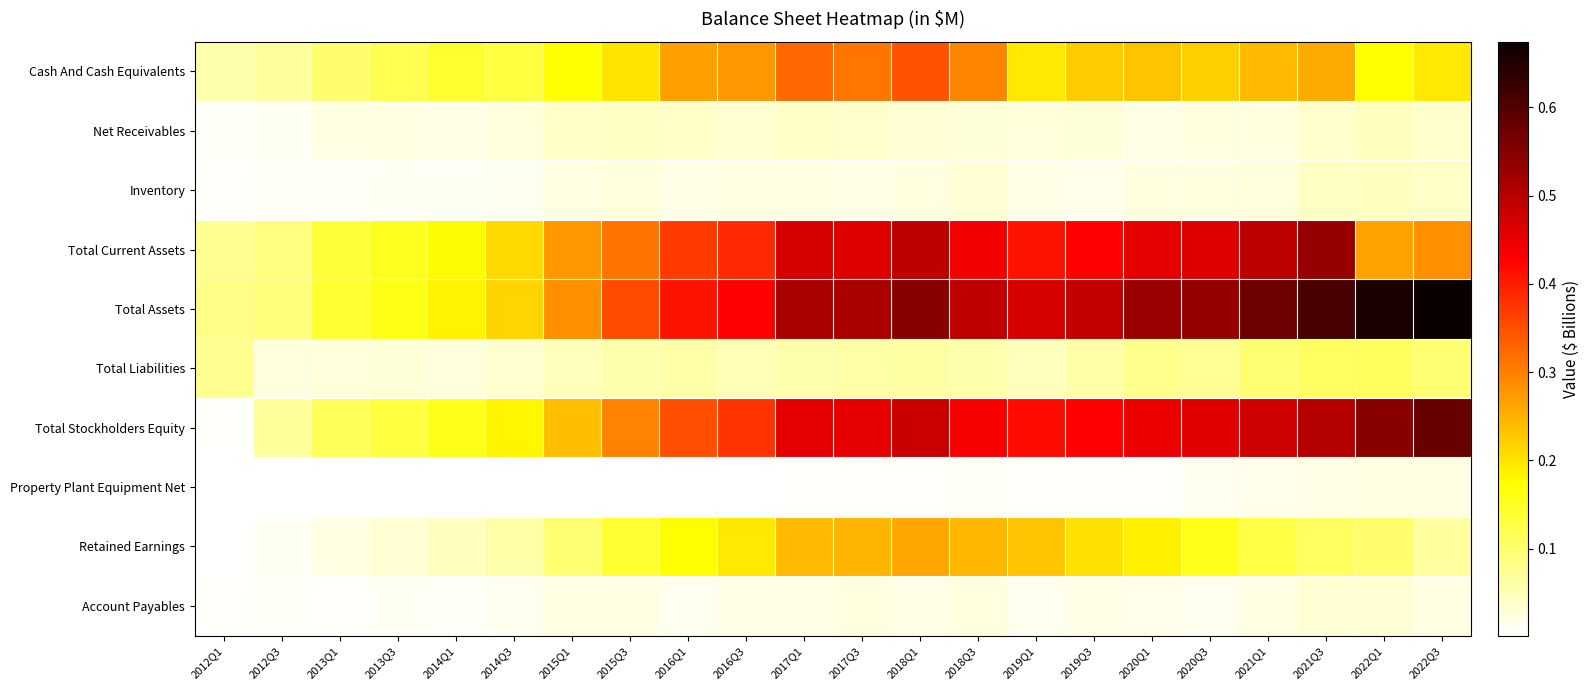

Reading left to right, list all the values displayed in this chart.

Cash And Cash Equivalents: 2012Q1=0.1	2012Q3=0.1	2013Q1=0.1	2013Q3=0.1	2014Q1=0.1	2014Q3=0.1	2015Q1=0.2	2015Q3=0.2	2016Q1=0.3	2016Q3=0.3	2017Q1=0.3	2017Q3=0.3	2018Q1=0.3	2018Q3=0.3	2019Q1=0.2	2019Q3=0.2	2020Q1=0.2	2020Q3=0.2	2021Q1=0.2	2021Q3=0.3	2022Q1=0.2	2022Q3=0.2
Net Receivables: 2012Q1=0.0	2012Q3=0.0	2013Q1=0.0	2013Q3=0.0	2014Q1=0.0	2014Q3=0.0	2015Q1=0.0	2015Q3=0.0	2016Q1=0.0	2016Q3=0.0	2017Q1=0.0	2017Q3=0.0	2018Q1=0.0	2018Q3=0.0	2019Q1=0.0	2019Q3=0.0	2020Q1=0.0	2020Q3=0.0	2021Q1=0.0	2021Q3=0.0	2022Q1=0.0	2022Q3=0.0
Inventory: 2012Q1=0.0	2012Q3=0.0	2013Q1=0.0	2013Q3=0.0	2014Q1=0.0	2014Q3=0.0	2015Q1=0.0	2015Q3=0.0	2016Q1=0.0	2016Q3=0.0	2017Q1=0.0	2017Q3=0.0	2018Q1=0.0	2018Q3=0.0	2019Q1=0.0	2019Q3=0.0	2020Q1=0.0	2020Q3=0.0	2021Q1=0.0	2021Q3=0.0	2022Q1=0.0	2022Q3=0.0
Total Current Assets: 2012Q1=0.1	2012Q3=0.1	2013Q1=0.1	2013Q3=0.2	2014Q1=0.2	2014Q3=0.2	2015Q1=0.3	2015Q3=0.3	2016Q1=0.4	2016Q3=0.4	2017Q1=0.5	2017Q3=0.5	2018Q1=0.5	2018Q3=0.4	2019Q1=0.4	2019Q3=0.4	2020Q1=0.5	2020Q3=0.5	2021Q1=0.5	2021Q3=0.5	2022Q1=0.3	2022Q3=0.3
Total Assets: 2012Q1=0.1	2012Q3=0.1	2013Q1=0.1	2013Q3=0.2	2014Q1=0.2	2014Q3=0.2	2015Q1=0.3	2015Q3=0.4	2016Q1=0.4	2016Q3=0.4	2017Q1=0.5	2017Q3=0.5	2018Q1=0.5	2018Q3=0.5	2019Q1=0.5	2019Q3=0.5	2020Q1=0.5	2020Q3=0.5	2021Q1=0.6	2021Q3=0.6	2022Q1=0.7	2022Q3=0.7
Total Liabilities: 2012Q1=0.1	2012Q3=0.0	2013Q1=0.0	2013Q3=0.0	2014Q1=0.0	2014Q3=0.0	2015Q1=0.0	2015Q3=0.1	2016Q1=0.1	2016Q3=0.1	2017Q1=0.1	2017Q3=0.1	2018Q1=0.1	2018Q3=0.1	2019Q1=0.0	2019Q3=0.1	2020Q1=0.1	2020Q3=0.1	2021Q1=0.1	2021Q3=0.1	2022Q1=0.1	2022Q3=0.1
Total Stockholders Equity: 2012Q1=0.0	2012Q3=0.1	2013Q1=0.1	2013Q3=0.1	2014Q1=0.2	2014Q3=0.2	2015Q1=0.2	2015Q3=0.3	2016Q1=0.3	2016Q3=0.4	2017Q1=0.5	2017Q3=0.5	2018Q1=0.5	2018Q3=0.4	2019Q1=0.4	2019Q3=0.4	2020Q1=0.4	2020Q3=0.5	2021Q1=0.5	2021Q3=0.5	2022Q1=0.5	2022Q3=0.6
Property Plant Equipment Net: 2012Q1=0.0	2012Q3=0.0	2013Q1=0.0	2013Q3=0.0	2014Q1=0.0	2014Q3=0.0	2015Q1=0.0	2015Q3=0.0	2016Q1=0.0	2016Q3=0.0	2017Q1=0.0	2017Q3=0.0	2018Q1=0.0	2018Q3=0.0	2019Q1=0.0	2019Q3=0.0	2020Q1=0.0	2020Q3=0.0	2021Q1=0.0	2021Q3=0.0	2022Q1=0.0	2022Q3=0.0
Retained Earnings: 2012Q1=0.0	2012Q3=0.0	2013Q1=0.0	2013Q3=0.0	2014Q1=0.0	2014Q3=0.1	2015Q1=0.1	2015Q3=0.1	2016Q1=0.2	2016Q3=0.2	2017Q1=0.2	2017Q3=0.2	2018Q1=0.3	2018Q3=0.2	2019Q1=0.2	2019Q3=0.2	2020Q1=0.2	2020Q3=0.2	2021Q1=0.1	2021Q3=0.1	2022Q1=0.1	2022Q3=0.1
Account Payables: 2012Q1=0.0	2012Q3=0.0	2013Q1=0.0	2013Q3=0.0	2014Q1=0.0	2014Q3=0.0	2015Q1=0.0	2015Q3=0.0	2016Q1=0.0	2016Q3=0.0	2017Q1=0.0	2017Q3=0.0	2018Q1=0.0	2018Q3=0.0	2019Q1=0.0	2019Q3=0.0	2020Q1=0.0	2020Q3=0.0	2021Q1=0.0	2021Q3=0.0	2022Q1=0.0	2022Q3=0.0